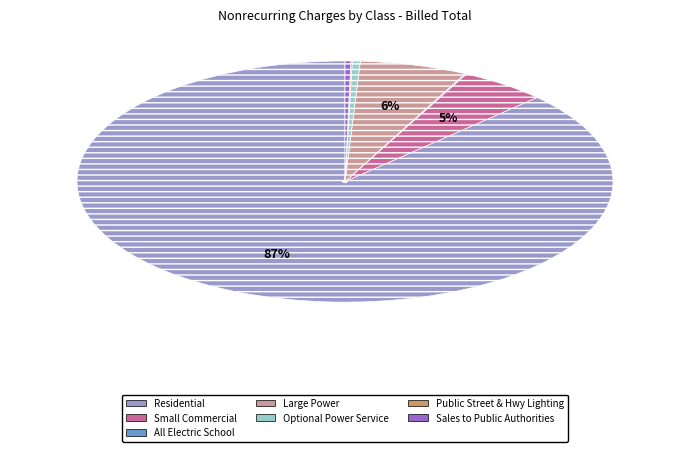

Which slice is the largest?

Residential